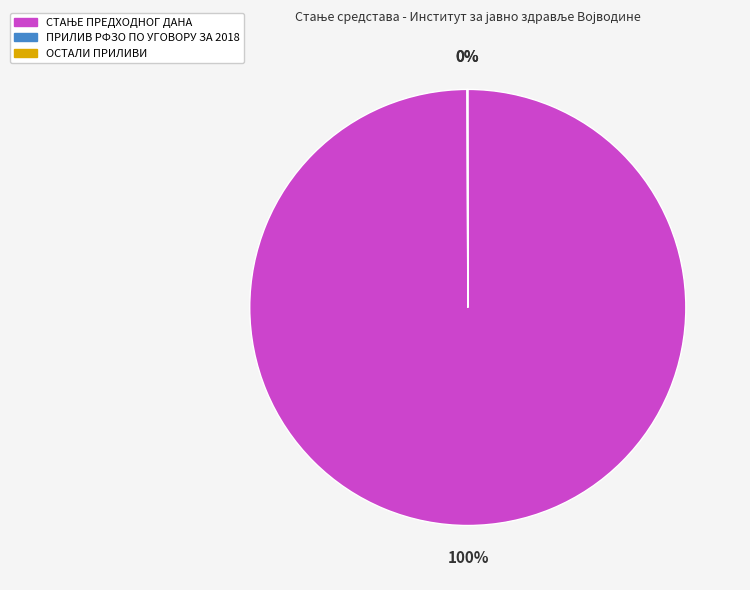

Is there a majority slice in this chart?

Yes